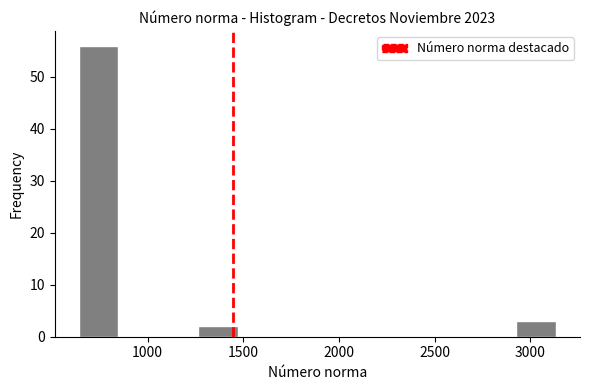

Reading left to right, transcribe this chart: for each bar, give the range it covers on the x-axis and its height. Neither the bar edges nor the heights are printed on the chart, so give them approximately, as read against the axes.

650 to 850: 56
850 to 1050: 0
1050 to 1250: 0
1250 to 1450: 2
1450 to 1700: 0
1700 to 1900: 0
1900 to 2100: 0
2100 to 2300: 0
2300 to 2500: 0
2500 to 2700: 0
2700 to 2950: 0
2950 to 3150: 3